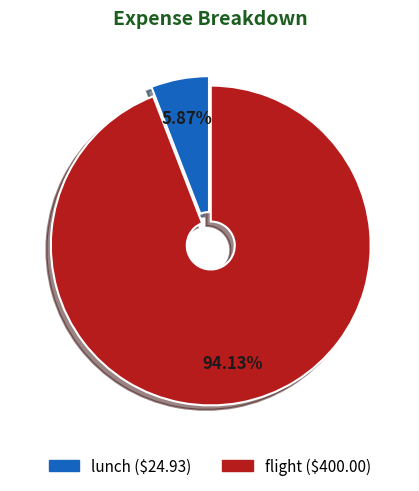

To the nearest percent, what is the difference between the lunch and flight slice percentages?

88%